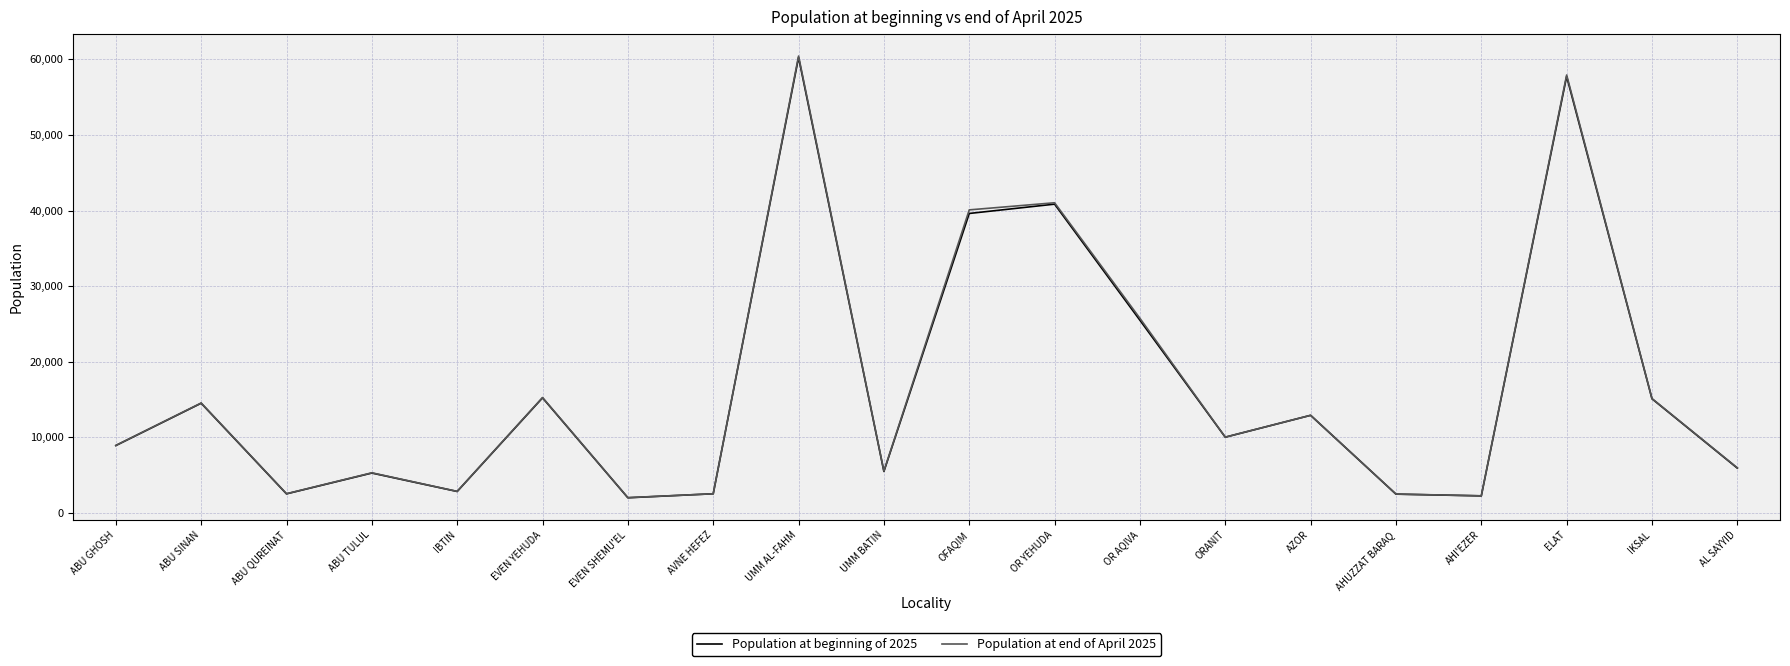

Where is the first local maximum for Population at beginning of 2025?

ABU SINAN